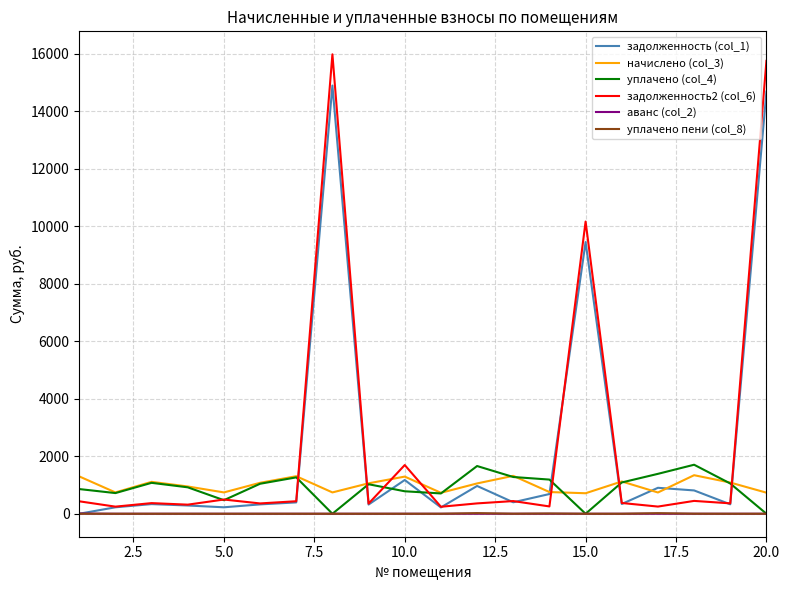

Which series has the widest spread of values?

задолженность2 (col_6)